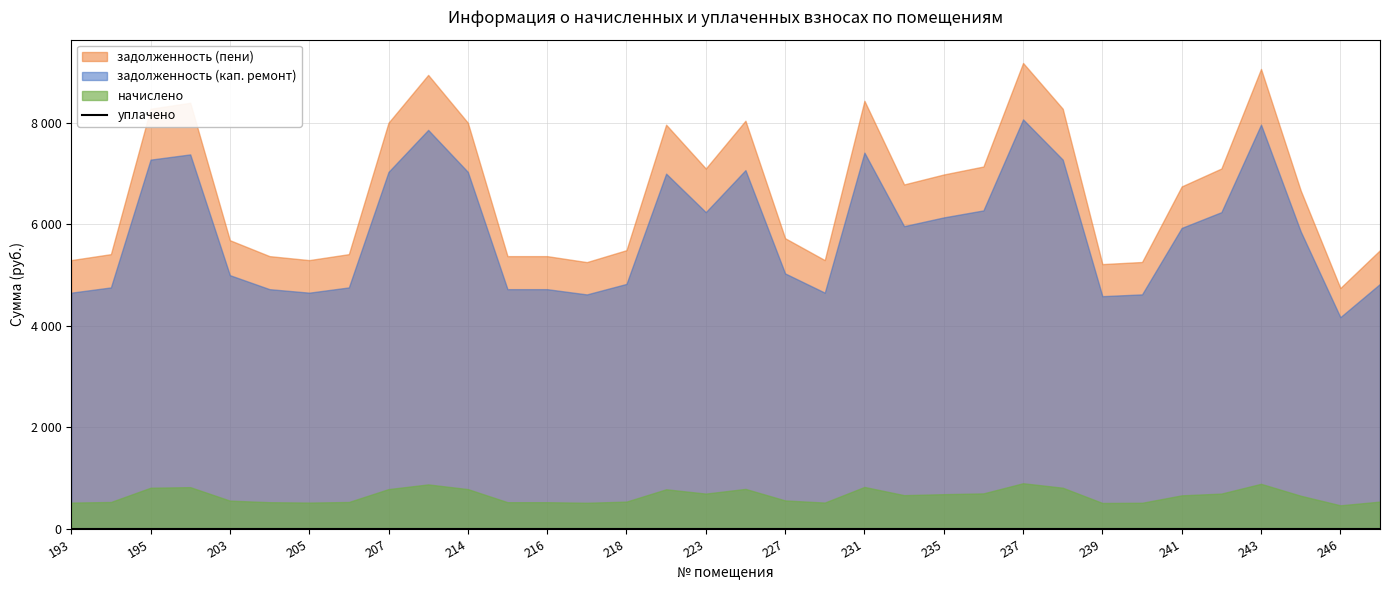

True or false: начислено has a value of 780.7 at 194.

False